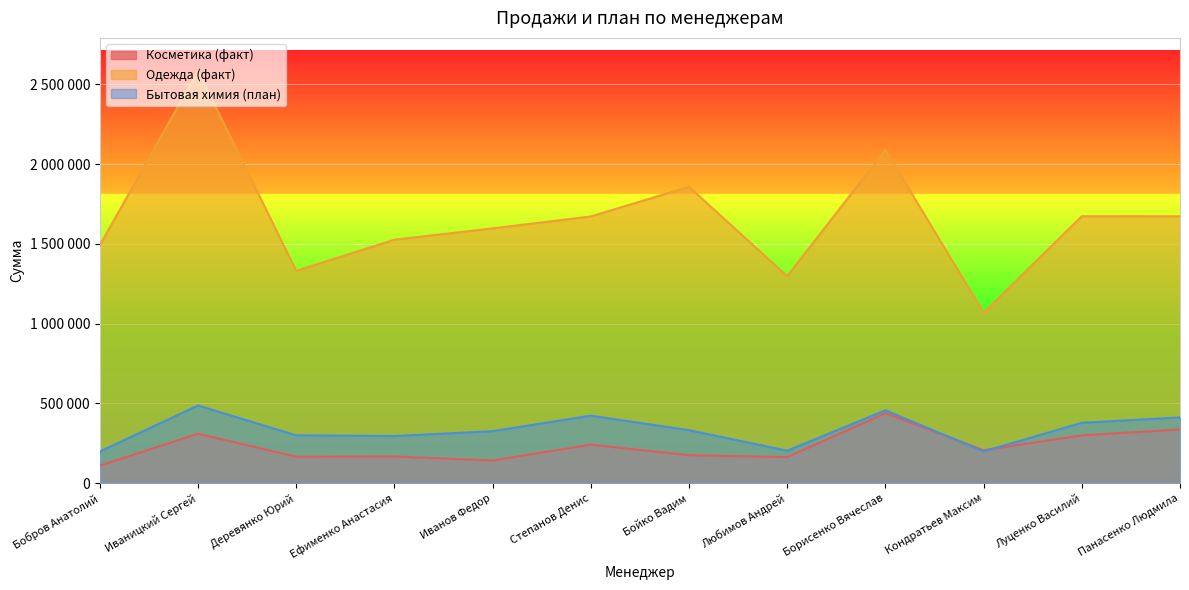

At how many categories does at least one series exceed 2341144?

1